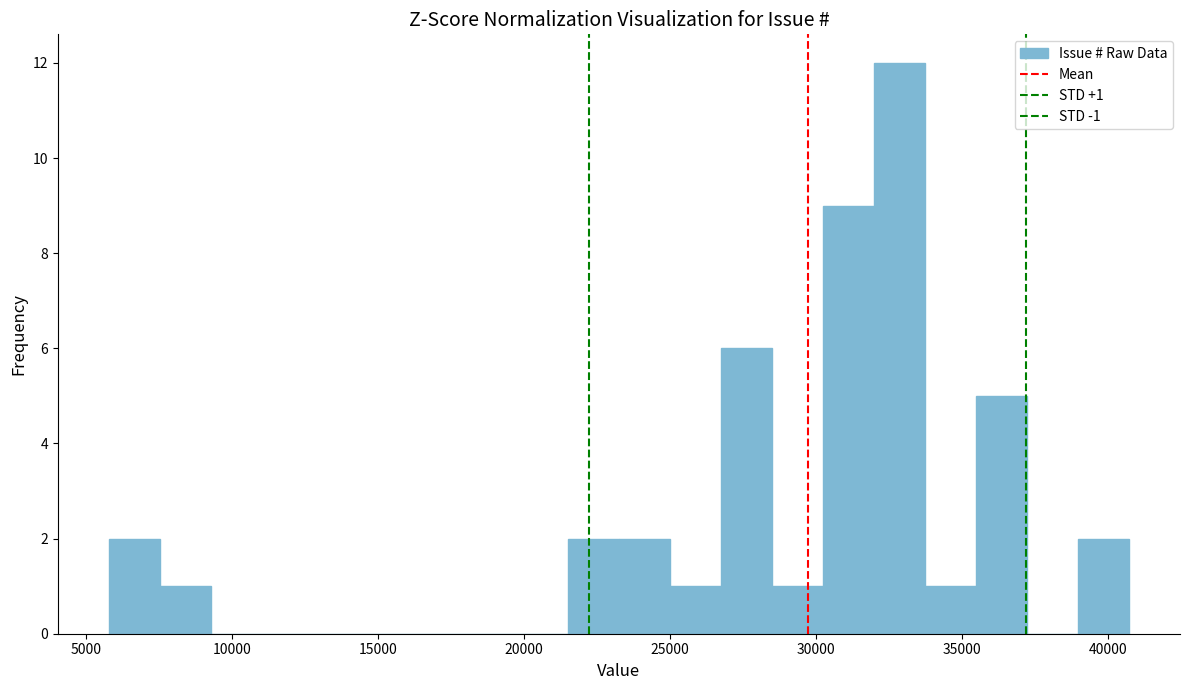

Around what value on the x-axis is the tallest bar? Give the approximate position of its centre, as read against the axis.

33000